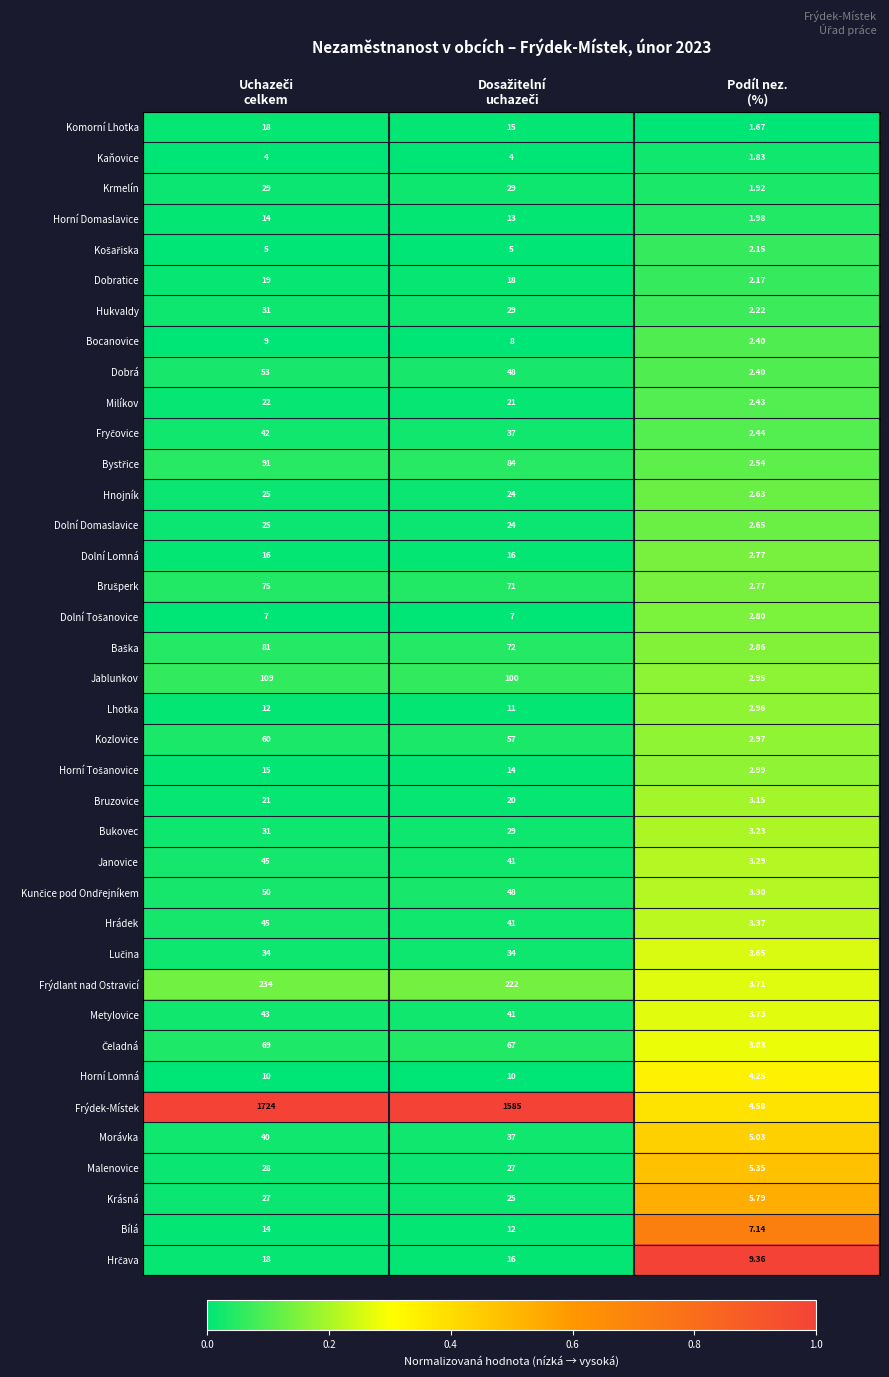

Which label corresponds to the smallest value in the chart?

Podíl nez.
(%)